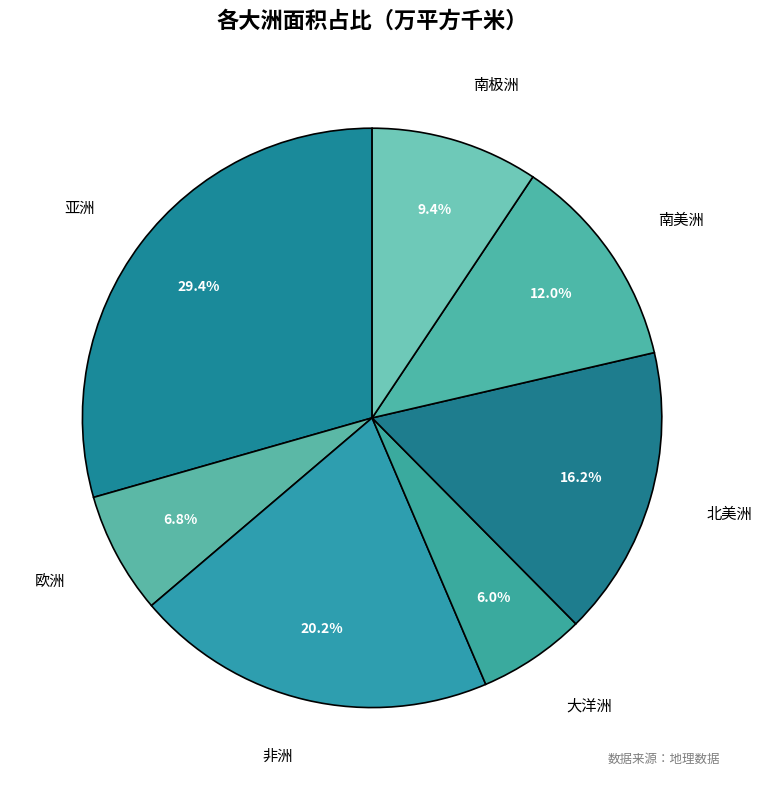

Which has a higher value, 欧洲 or 非洲?

非洲